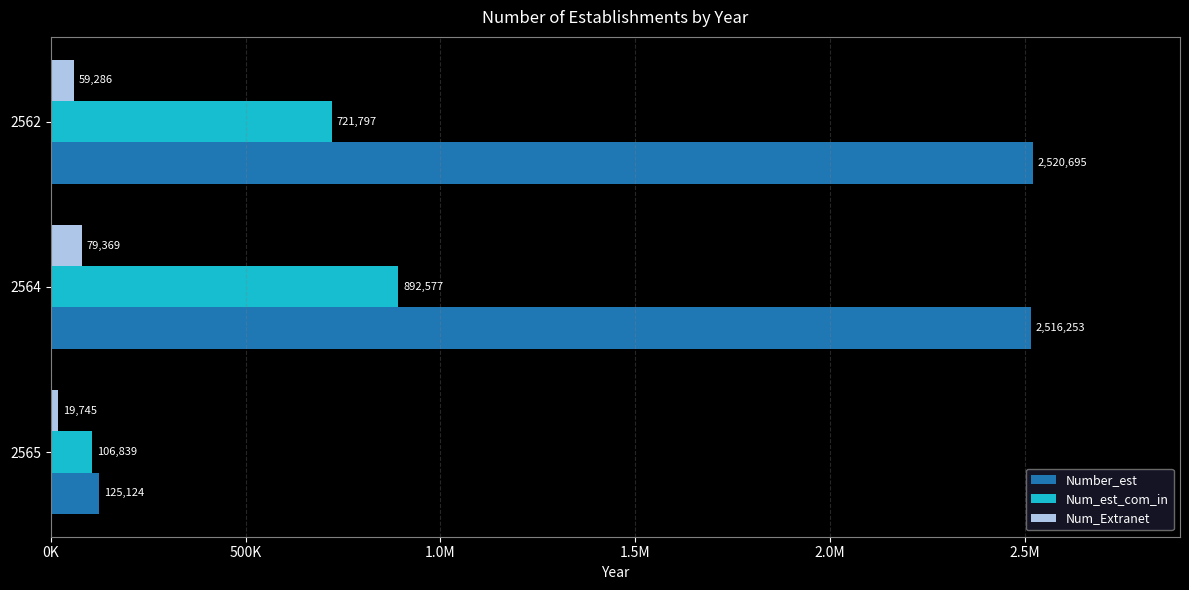

What are all the series names shown in the legend?

Number_est, Num_est_com_in, Num_Extranet